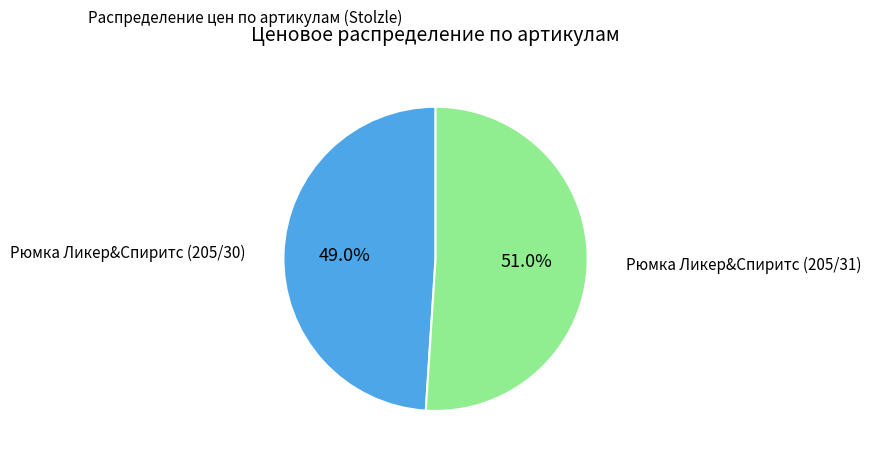

Is there a majority slice in this chart?

Yes